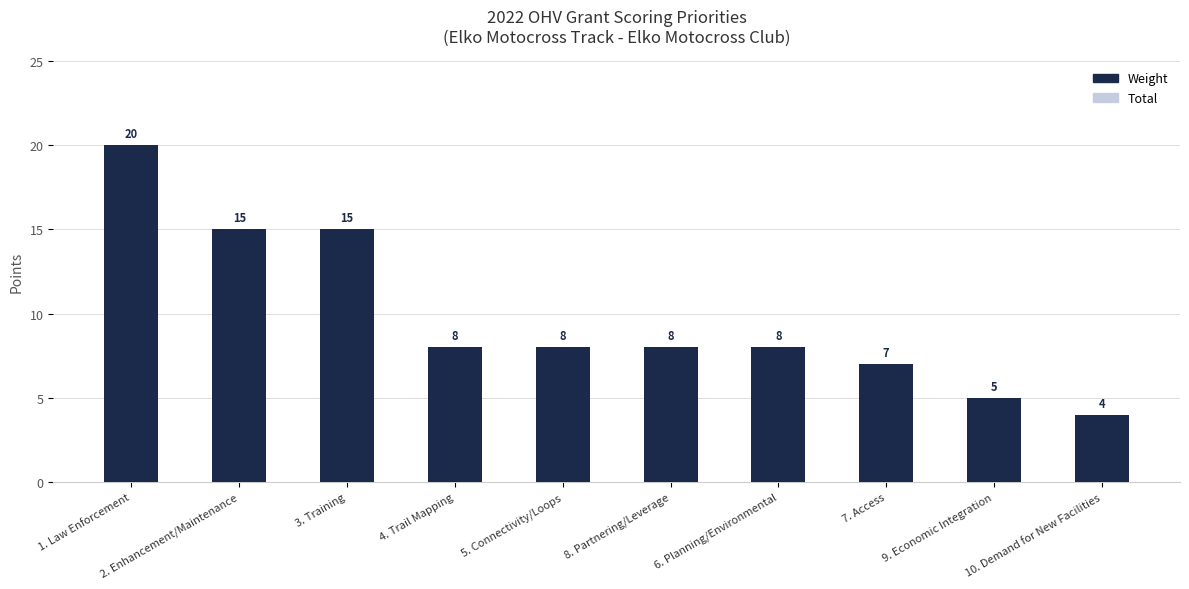

What is the label of the 7th bar from the right?

4. Trail Mapping